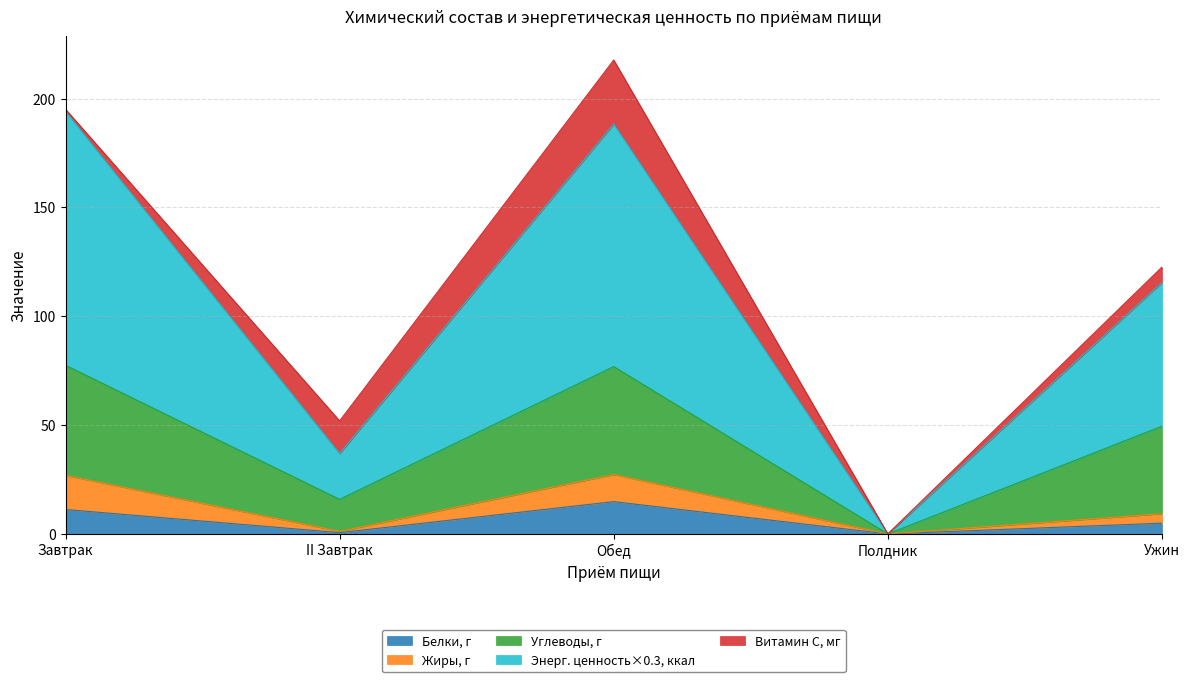

True or false: Энергетическая ценность, ккал has a value of 55.7 at II Завтрак.

False